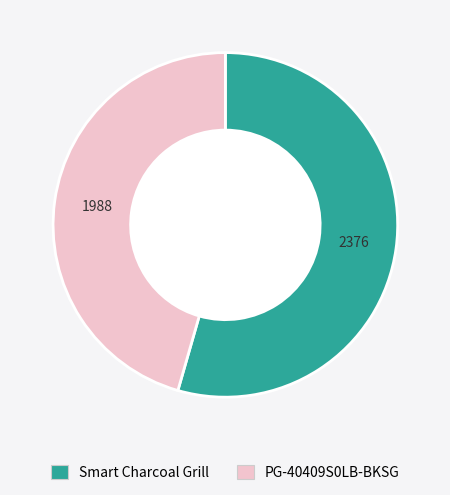

Does any single category account for the majority?

Yes